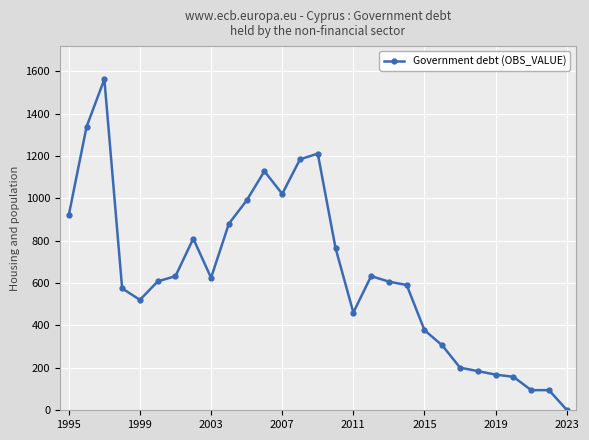

How many lines are shown in the chart?

1